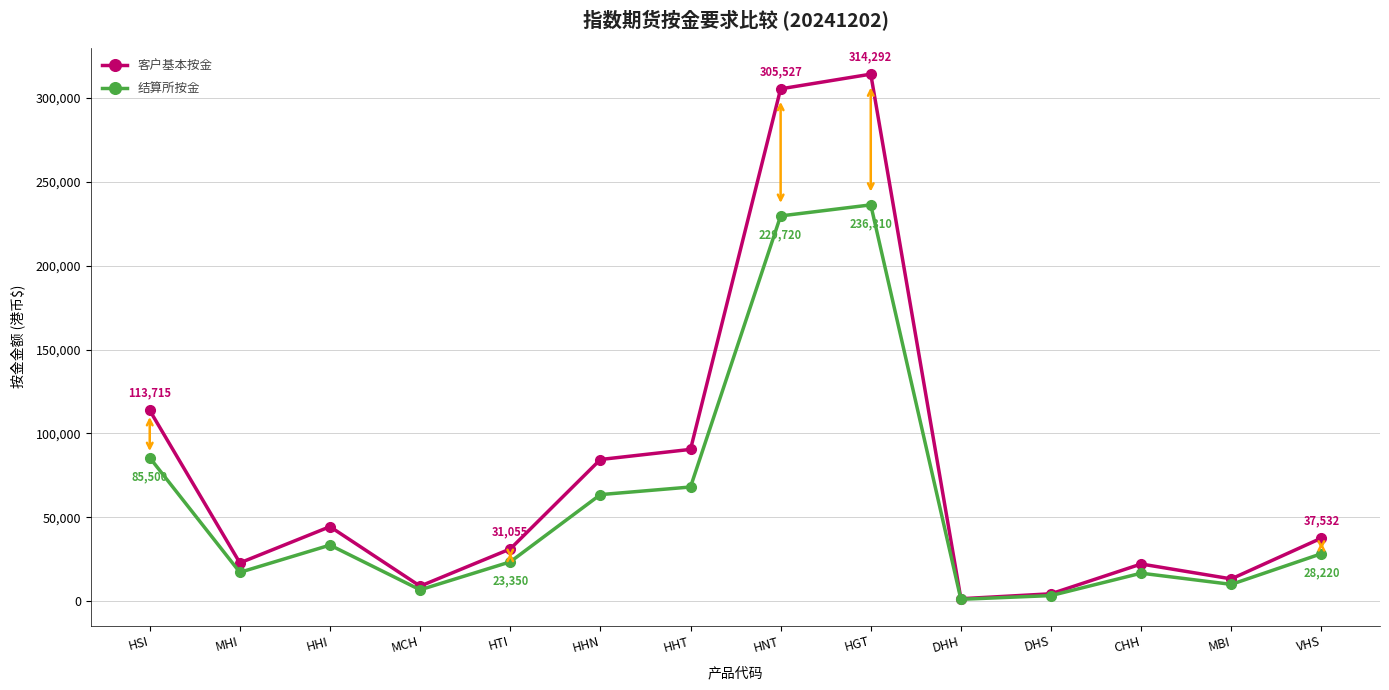

List the series in order of their peak value, lowest first.

结算所按金, 客户基本按金